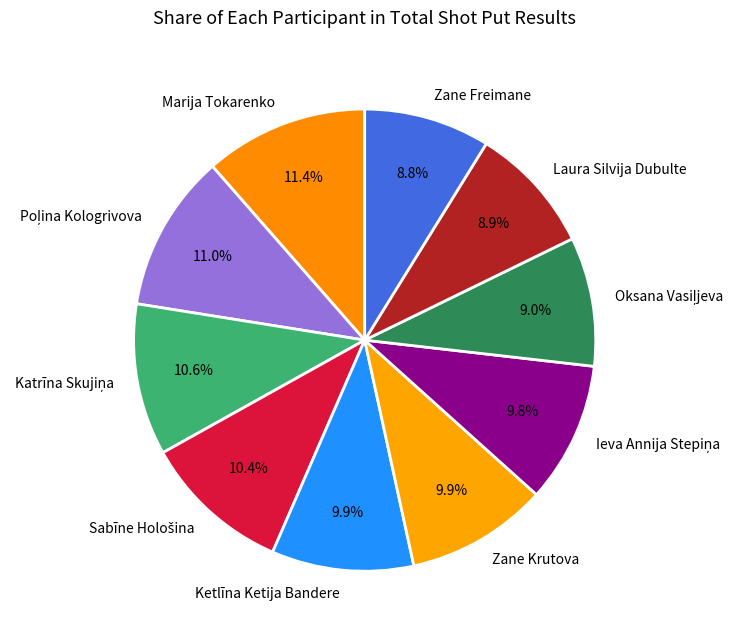

Combined, do Laura Silvija Dubulte and Ketlīna Ketija Bandere account for over 50%?

No